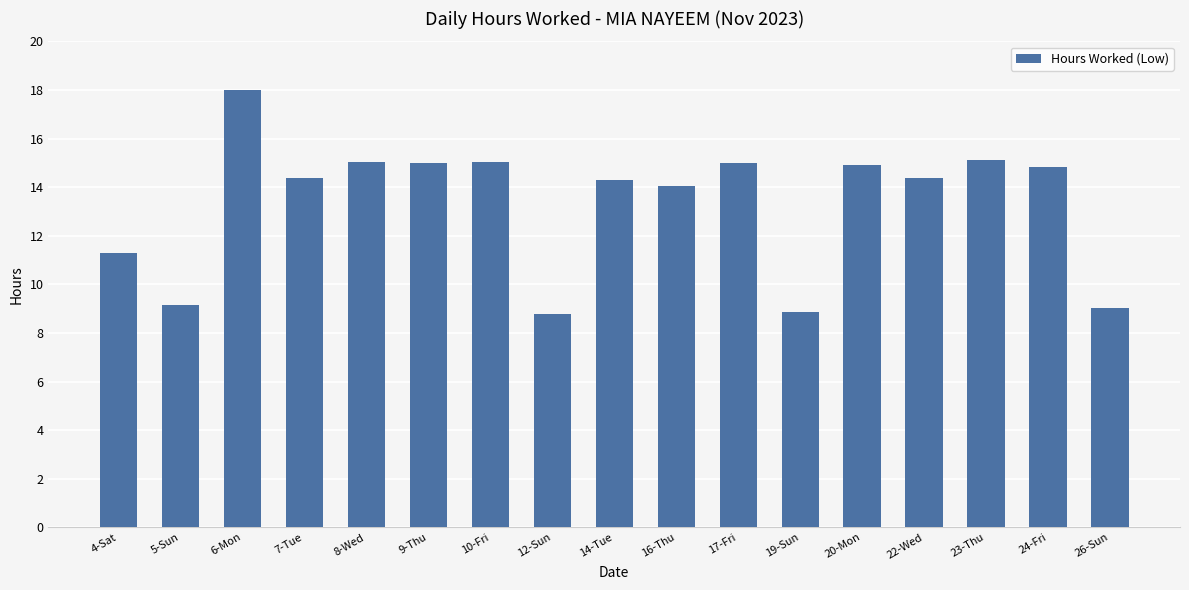

What is the value of the 4th bar from the left?

14.4